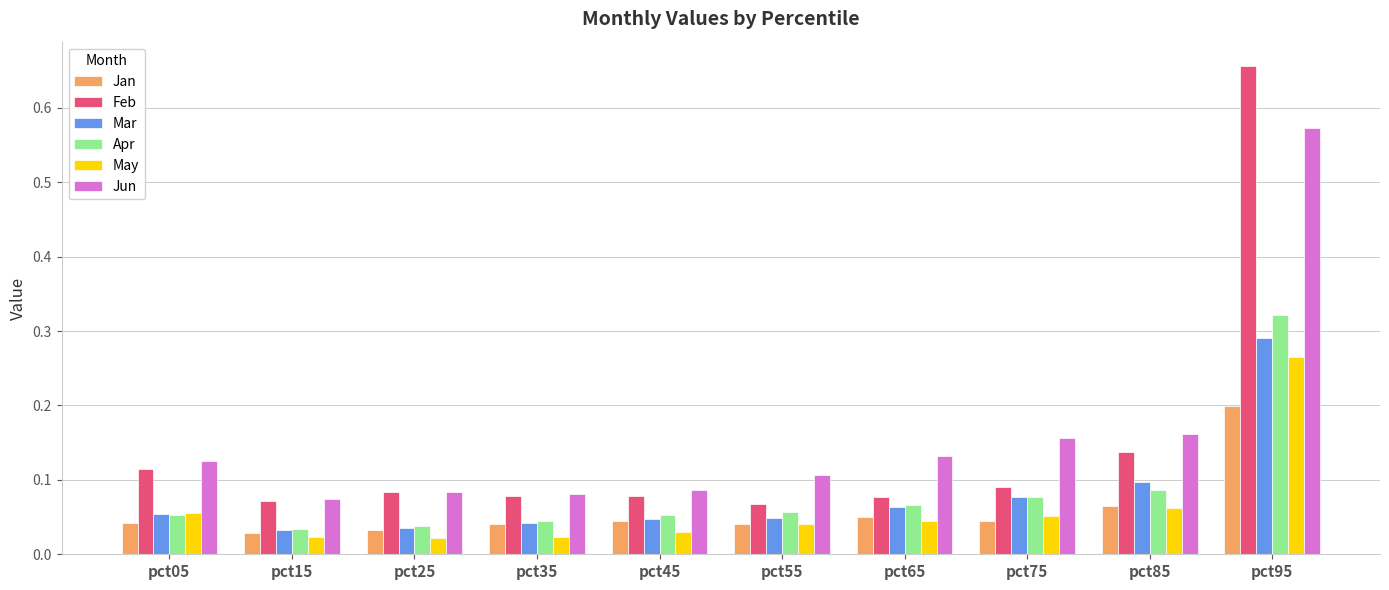

Is it true that Jan equals 0.1 at pct65?

False